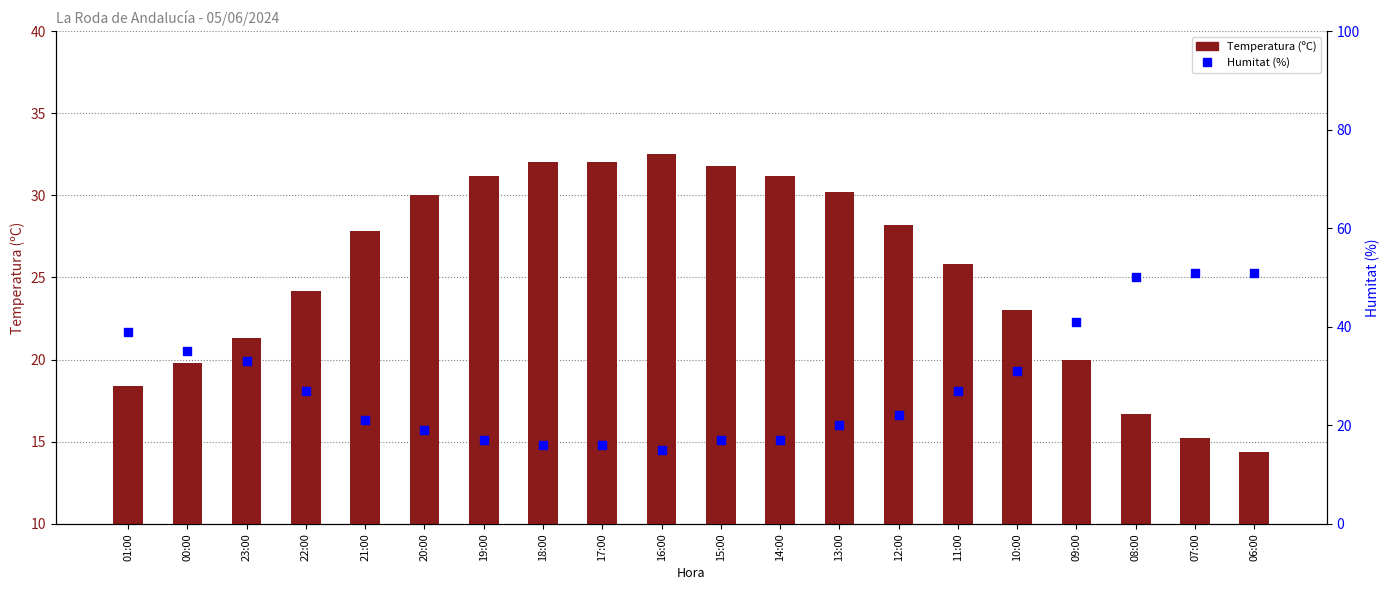

Which series has the largest total across all categories?

Humitat (%)